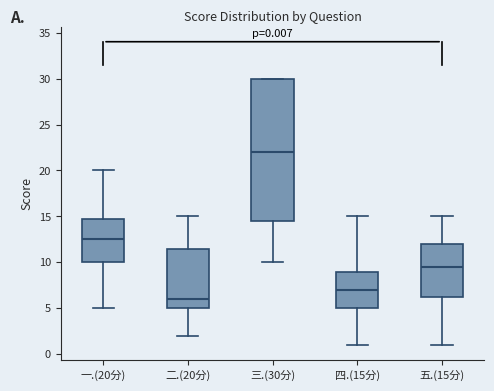

Comparing the boxes themselves (not the whiskers), which one is the tallest?

三.(30分)